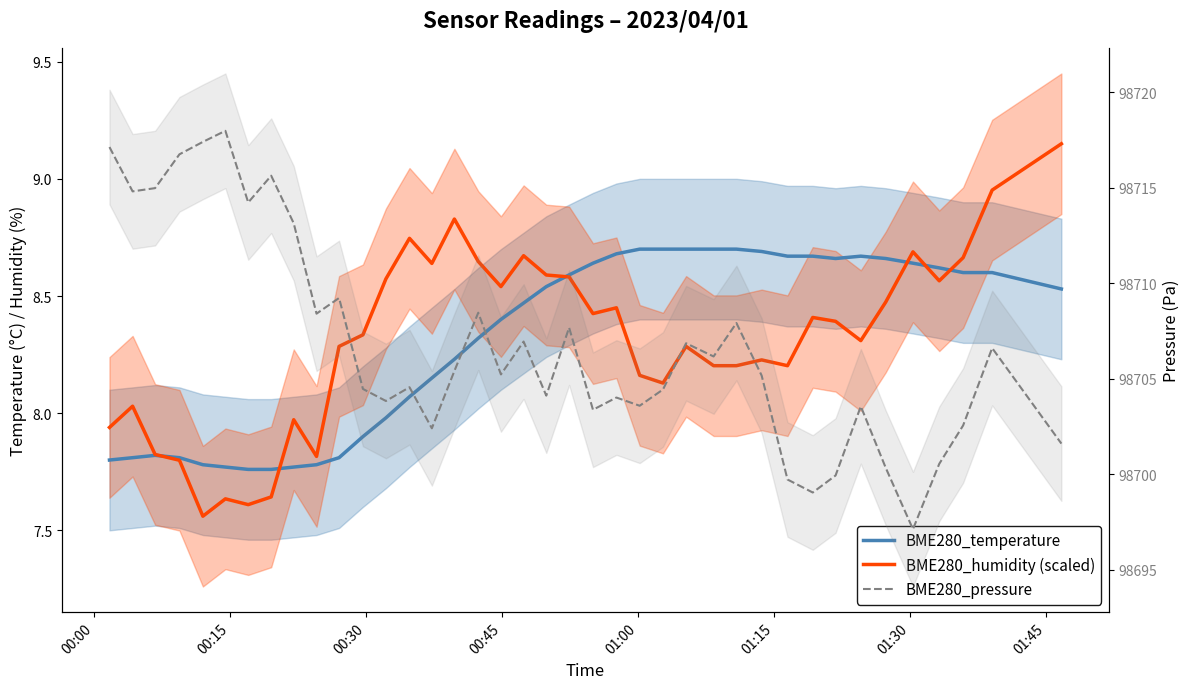

True or false: BME280_pressure and BME280_temperature intersect in this chart.

False